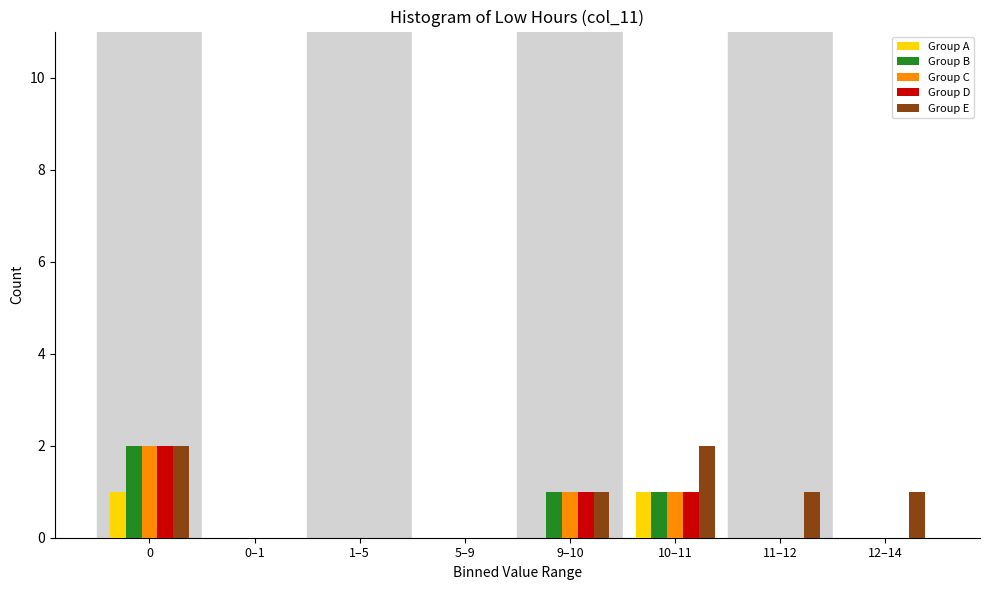

Is it true that Group B equals 3 at 0?

False